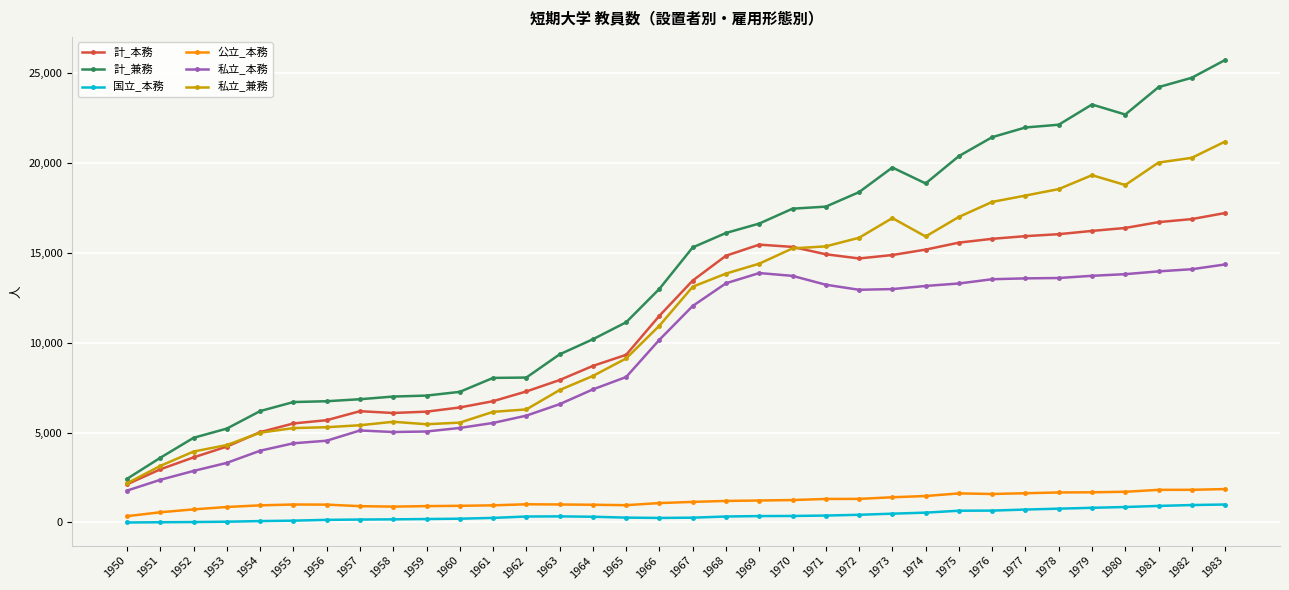

Which series has the largest range (max minus min)?

計_兼務